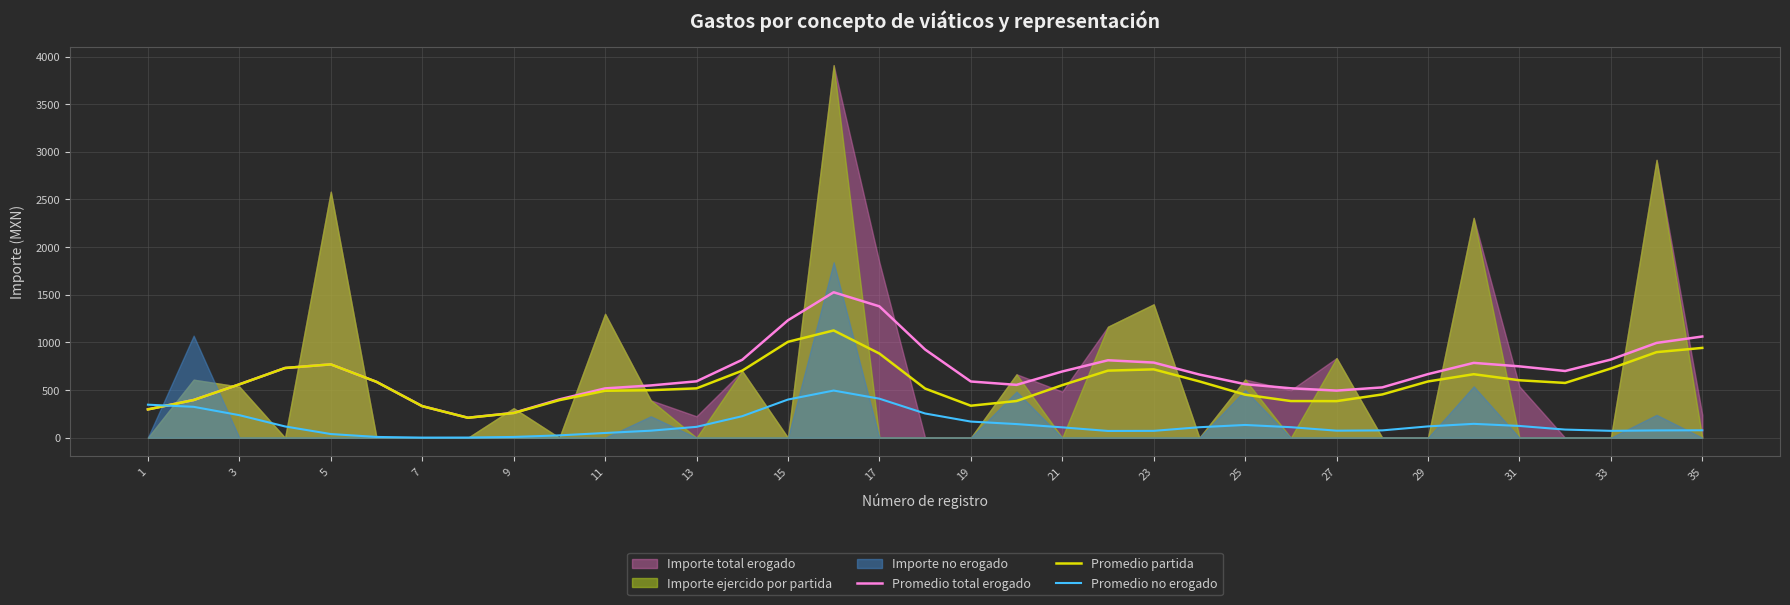

Which series ends up on top after the final intersection of Promedio partida and Promedio no erogado?

Promedio partida